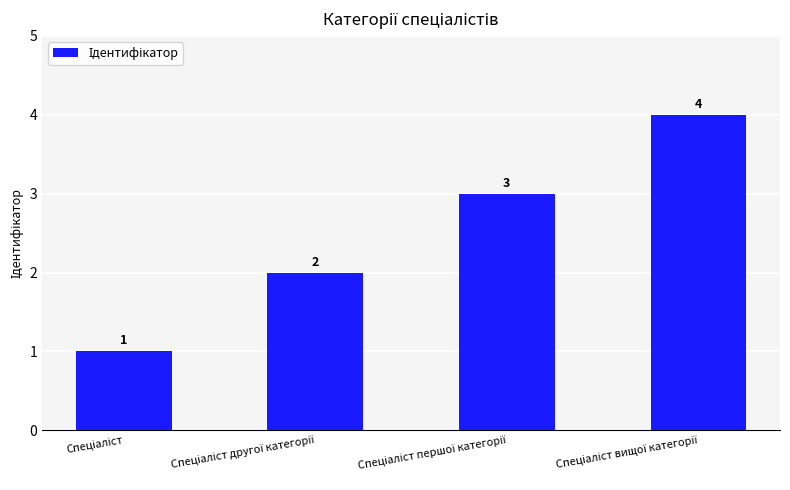

How many values are between 2 and 4?

3